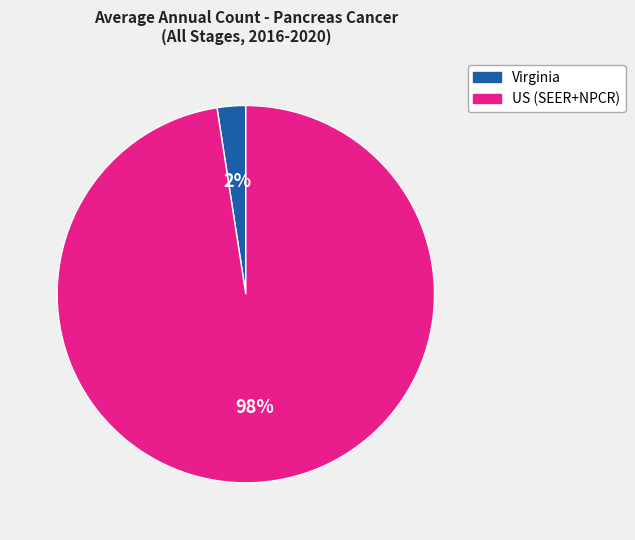

To the nearest percent, what percentage of the pie is US (SEER+NPCR)?

98%